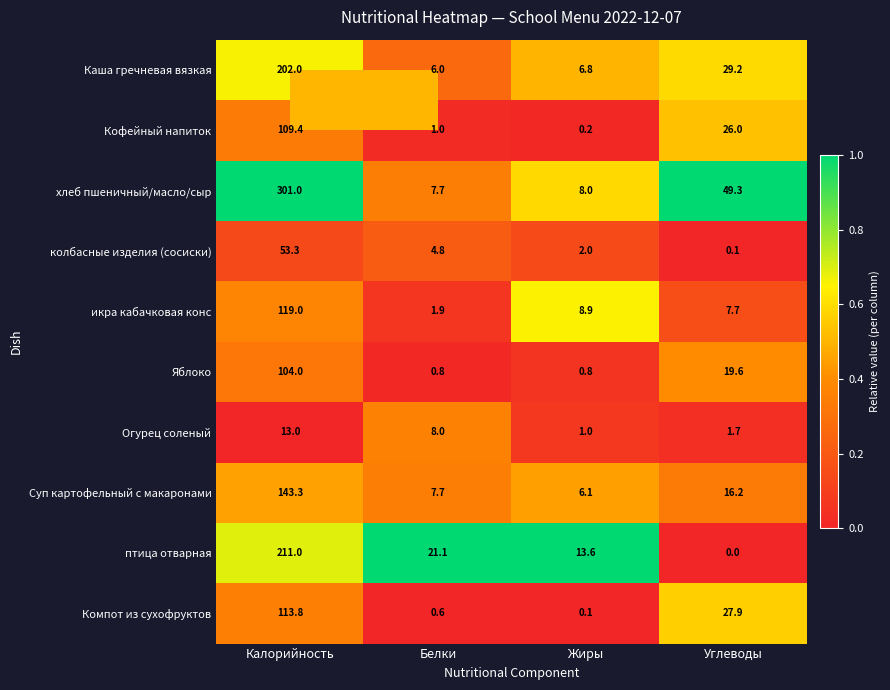

Which series has the widest spread of values?

хлеб пшеничный/масло/сыр